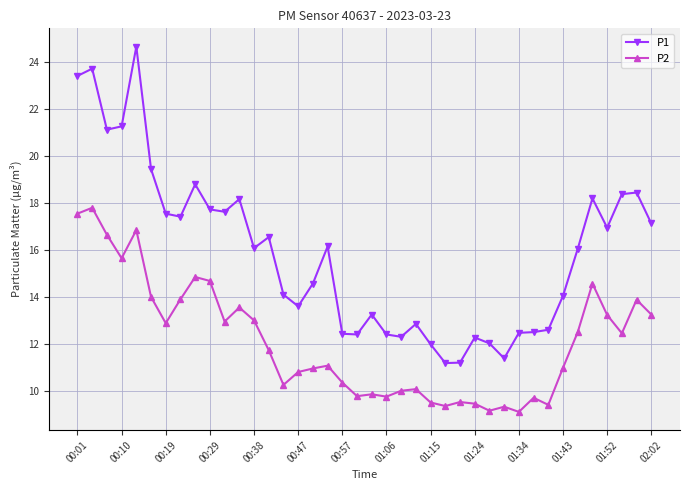

True or false: P1 has more than 1 interior local peaks.

True